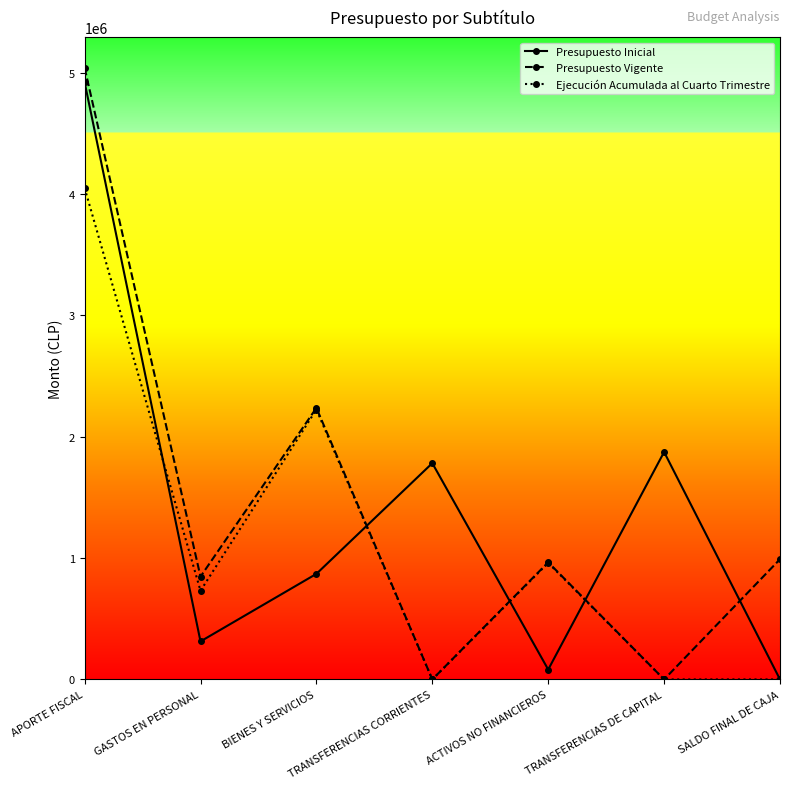

Reading left to right, list all the values displayed in this chart.

Presupuesto Inicial: 4922683	313488	870188	1782617	81523	1874867	0
Presupuesto Vigente: 5041813	847392	2238031	0	965368	0	991022
Ejecución Acumulada al Cuarto Trimestre: 4050791	730943	2225010	0	960779	0	0